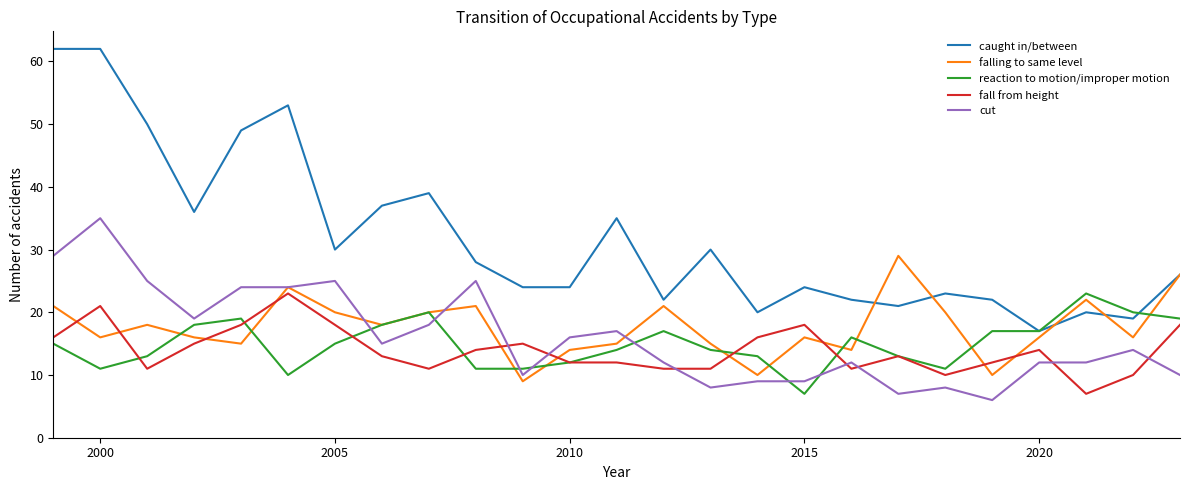

How many times do falling to same level and fall from height cross each other?

10